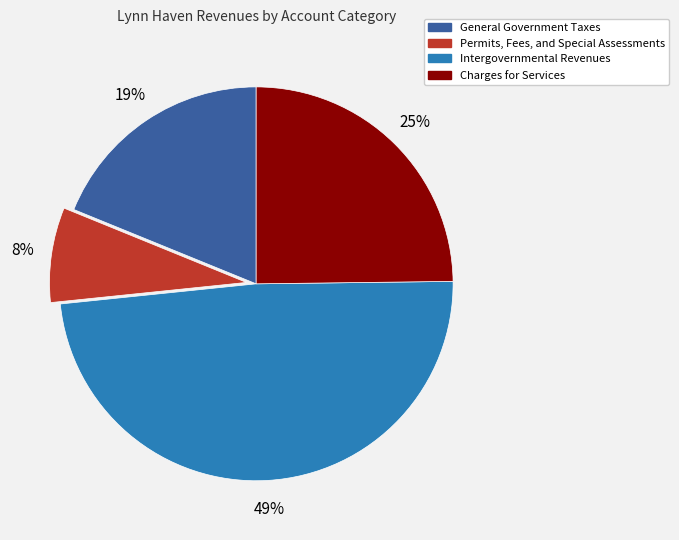

What percentage is the General Government Taxes slice, to the nearest percent?

19%